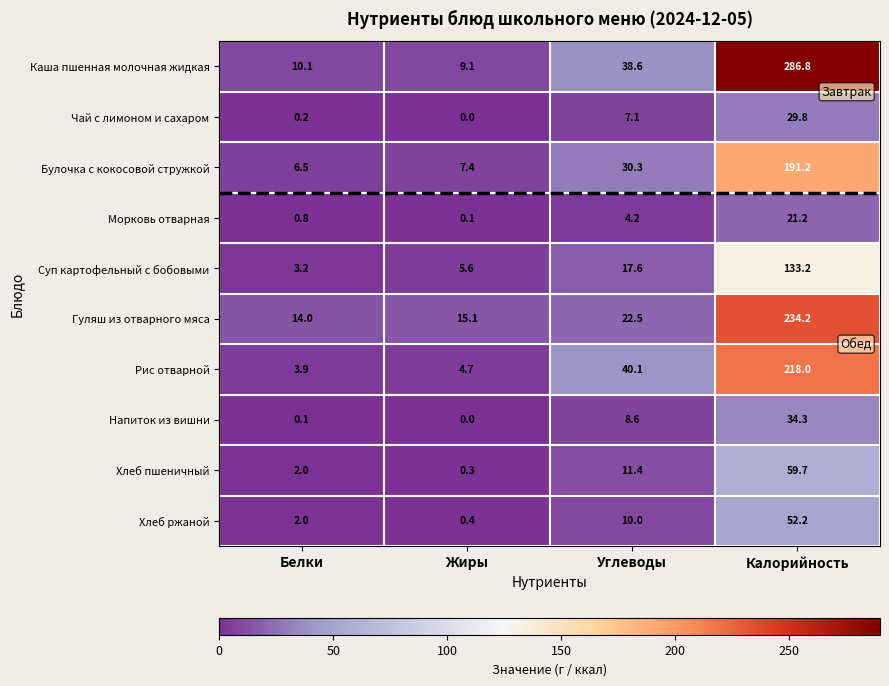

Which label corresponds to the smallest value in the chart?

Жиры